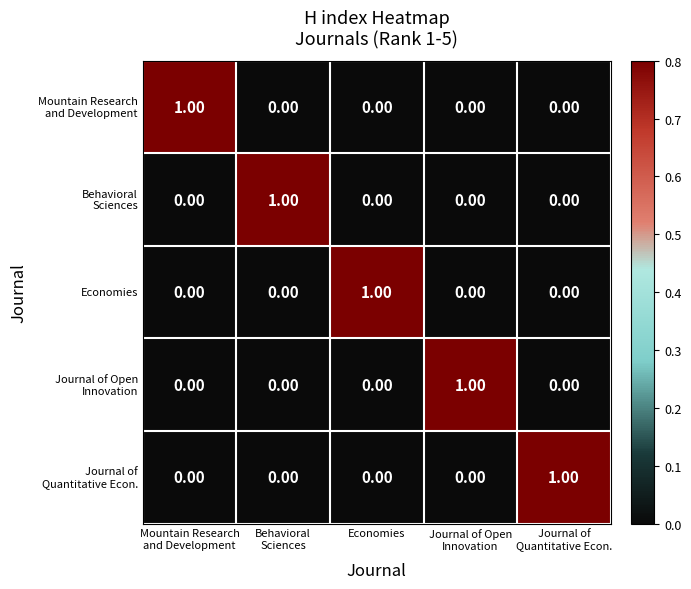

At how many categories does at least one series exceed 0?

5